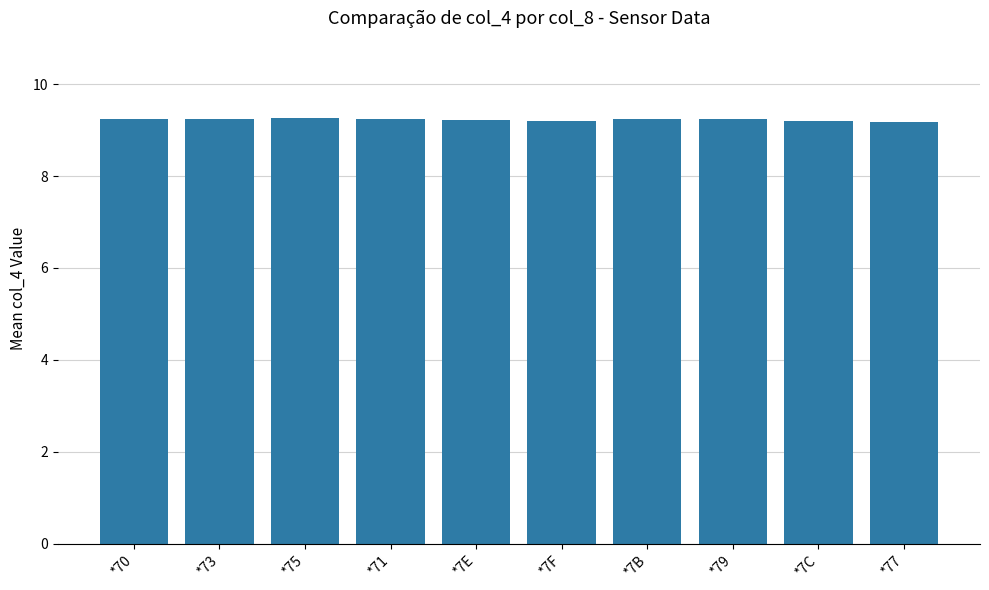

What value does the data have at *7C?

9.2